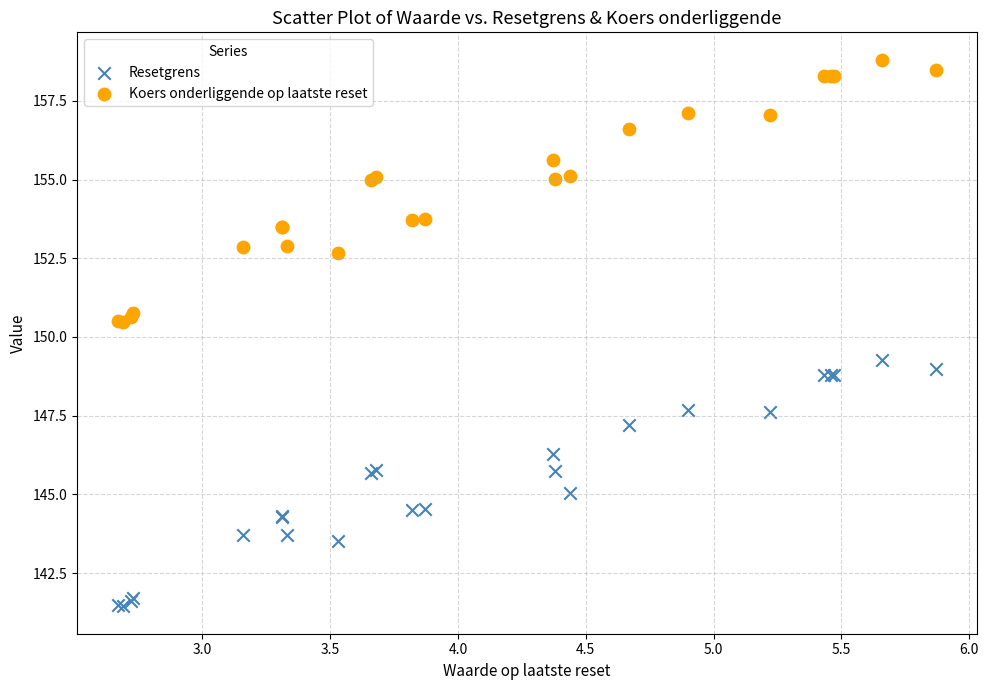

Which series contains the lowest Y value?

Resetgrens